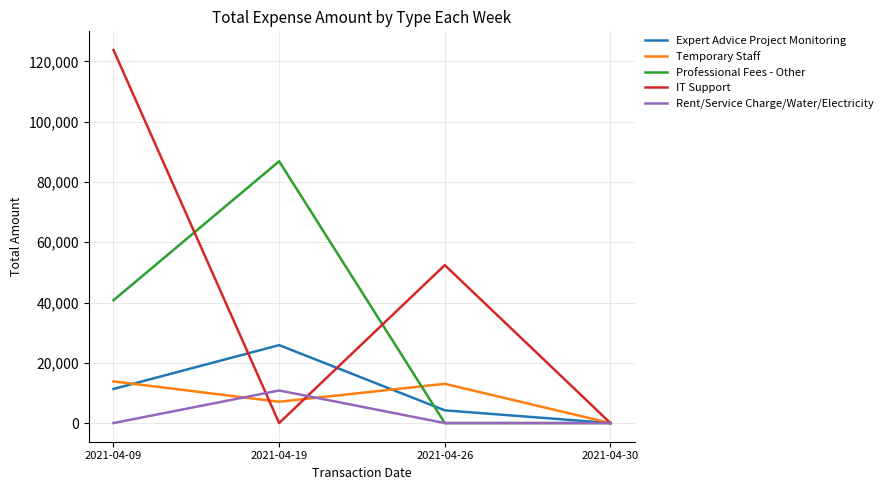

Reading left to right, extract all data points from this chart.

Expert Advice Project Monitoring: 2021-04-09=11315.3	2021-04-19=25859.8	2021-04-26=4226.4	2021-04-30=0.0
Temporary Staff: 2021-04-09=13827.5	2021-04-19=7069.3	2021-04-26=13016.1	2021-04-30=0.0
Professional Fees - Other: 2021-04-09=40744.8	2021-04-19=86853.4	2021-04-26=0.0	2021-04-30=0.0
IT Support: 2021-04-09=123778.2	2021-04-19=0.0	2021-04-26=52401.6	2021-04-30=0.0
Rent/Service Charge/Water/Electricity: 2021-04-09=0.0	2021-04-19=10814.3	2021-04-26=0.0	2021-04-30=0.0